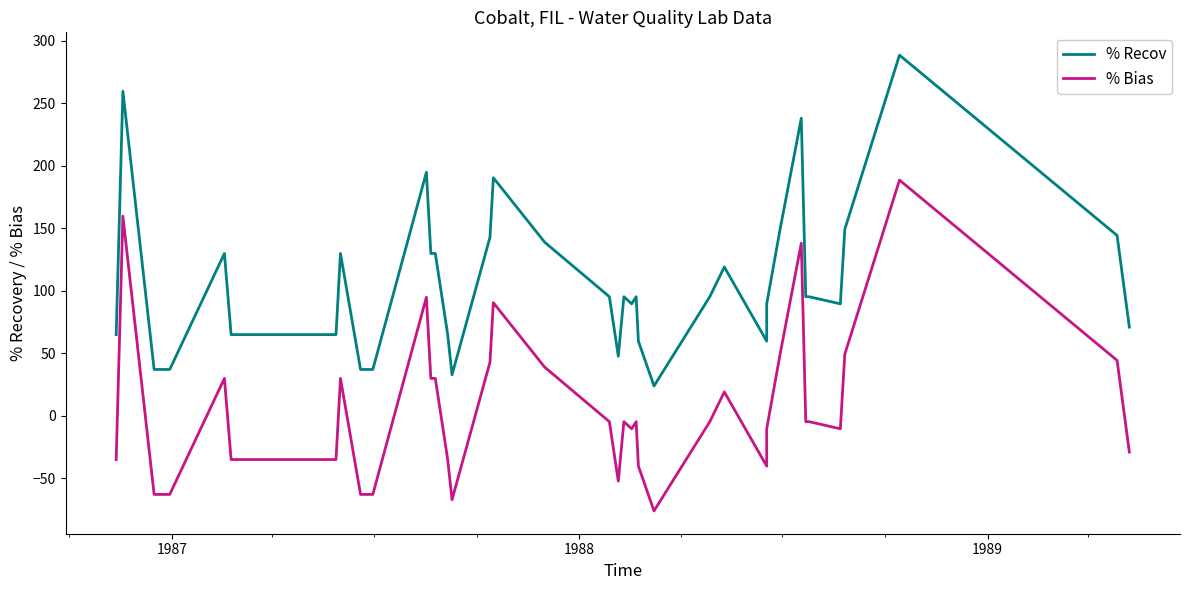

Is it true that % Bias equals 43.7 at 7?

False